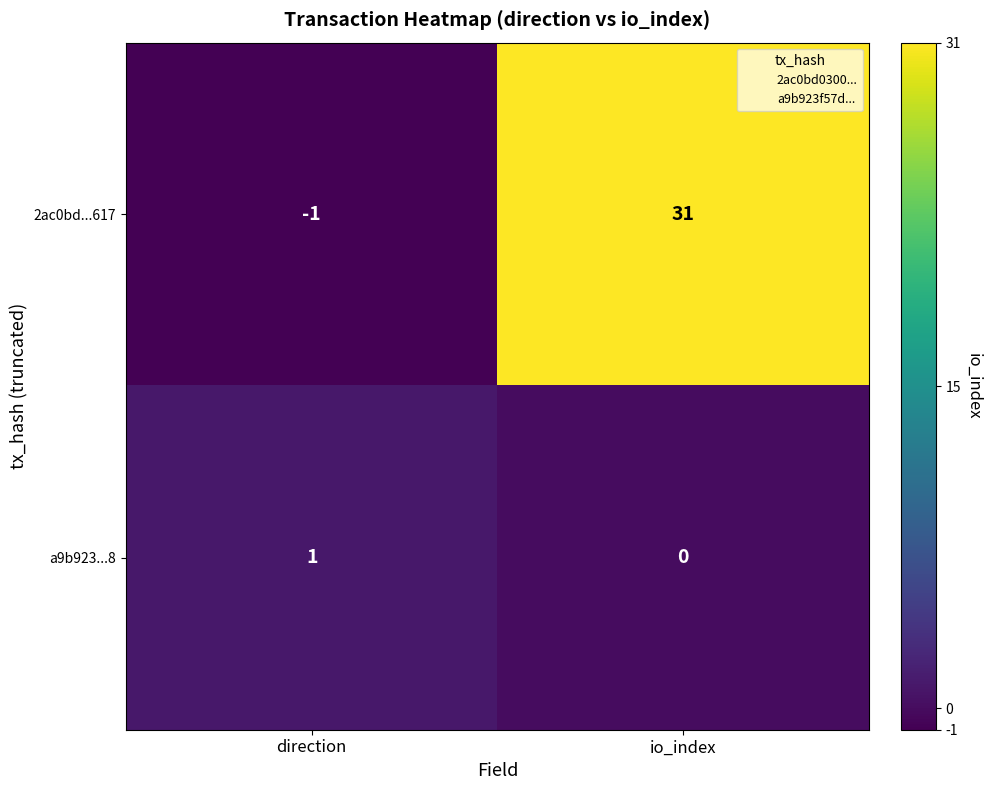

Reading left to right, transcribe all the data shown in this chart.

2ac0bd...617: -1	31
a9b923...8: 1	0